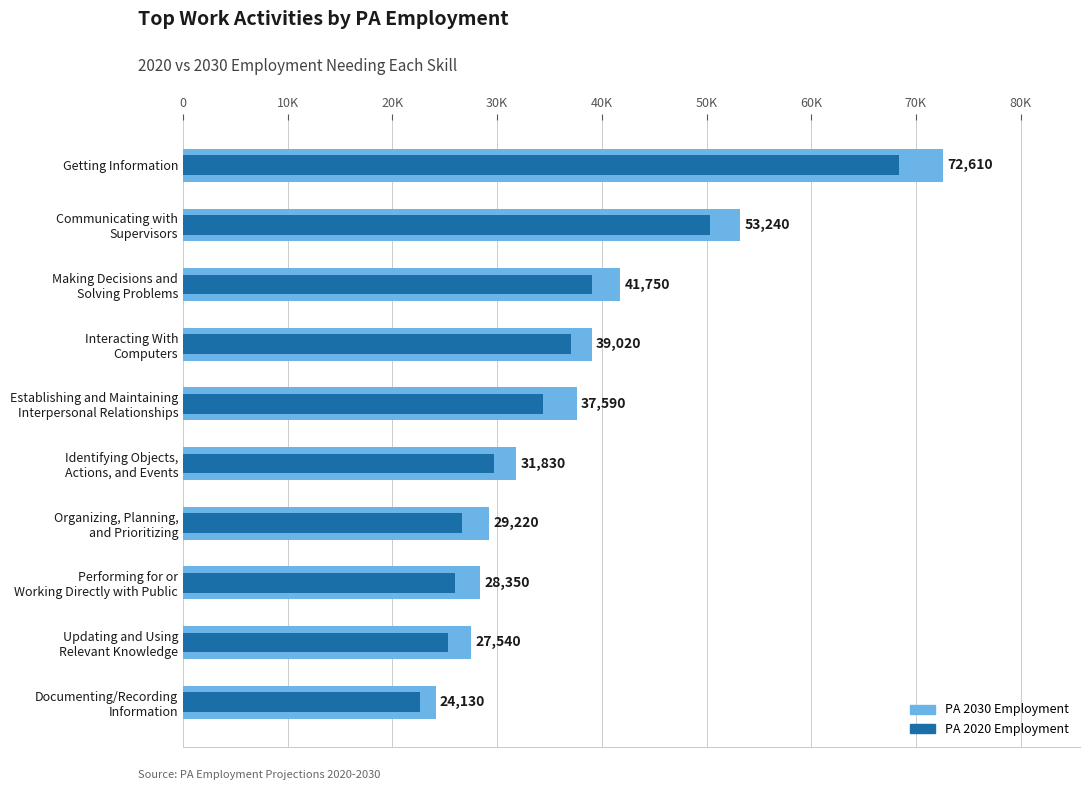

Read the PA 2020 Employment Needing this Skill value at Documenting/Recording Information.

22610